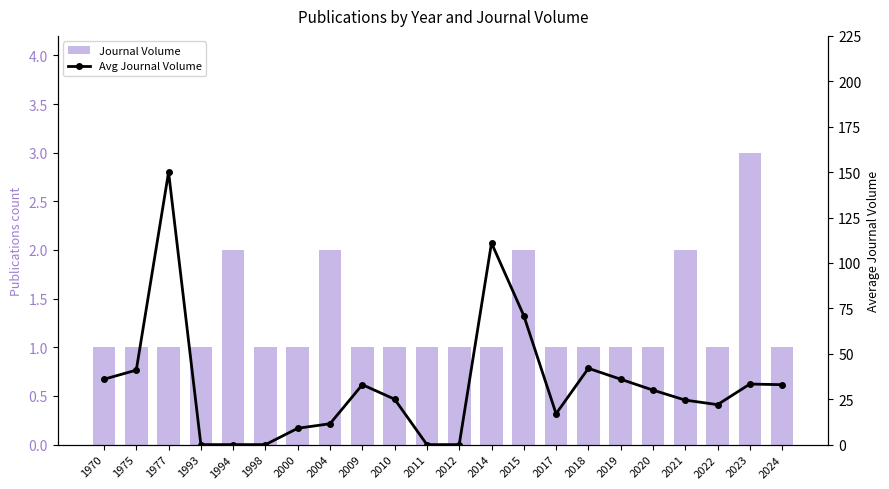

What is the average value of the Journal Volume series?

1.3